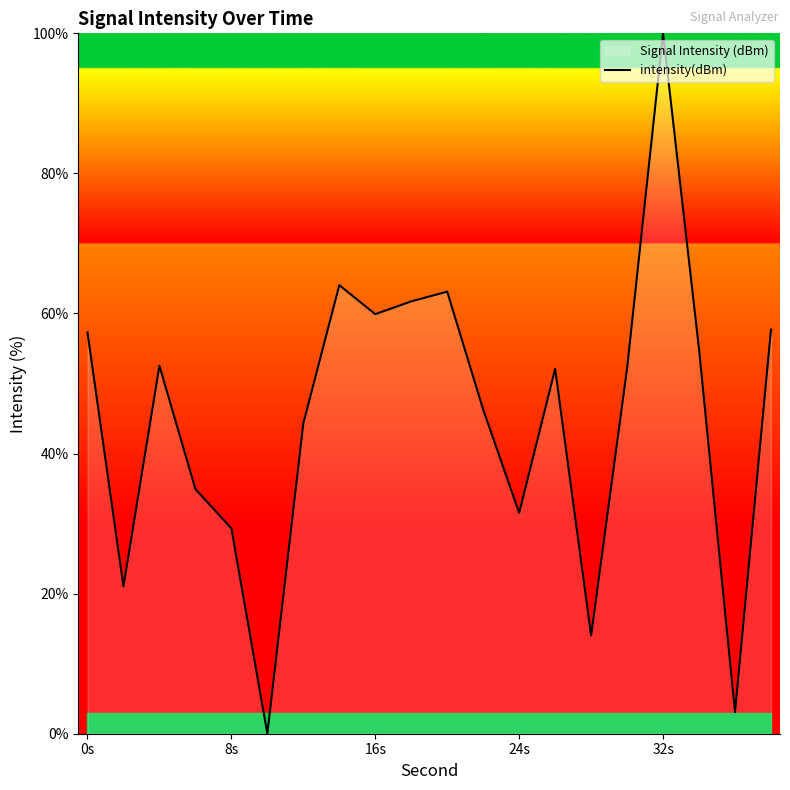

At which category does the chart reach its peak across all series?

32s